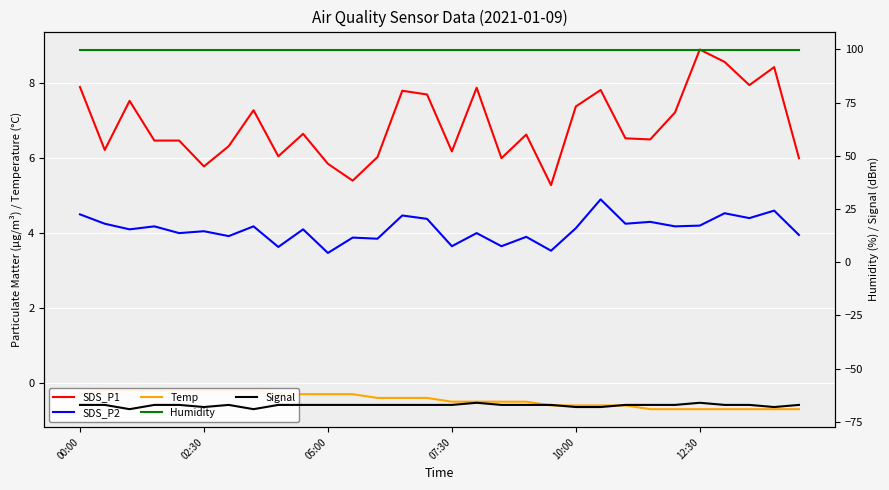

Which series has the largest total across all categories?

Humidity